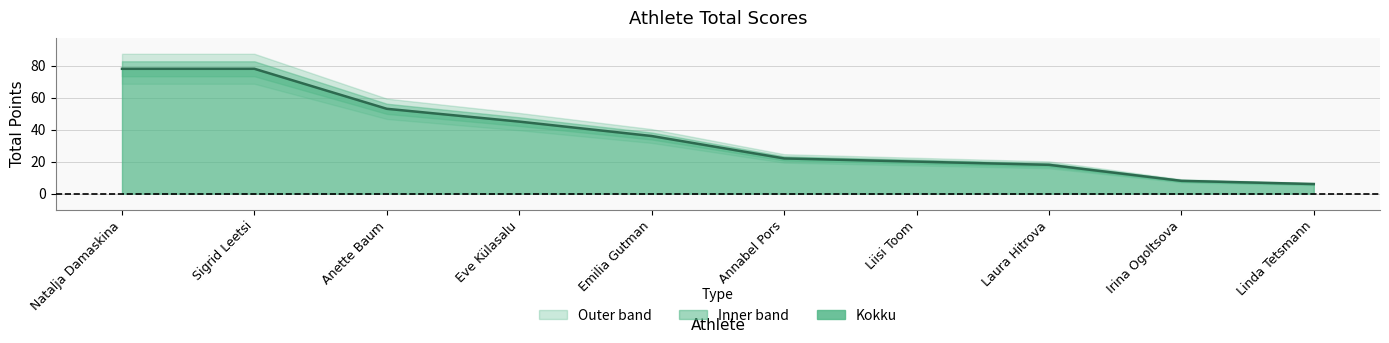

What is the average value?

36